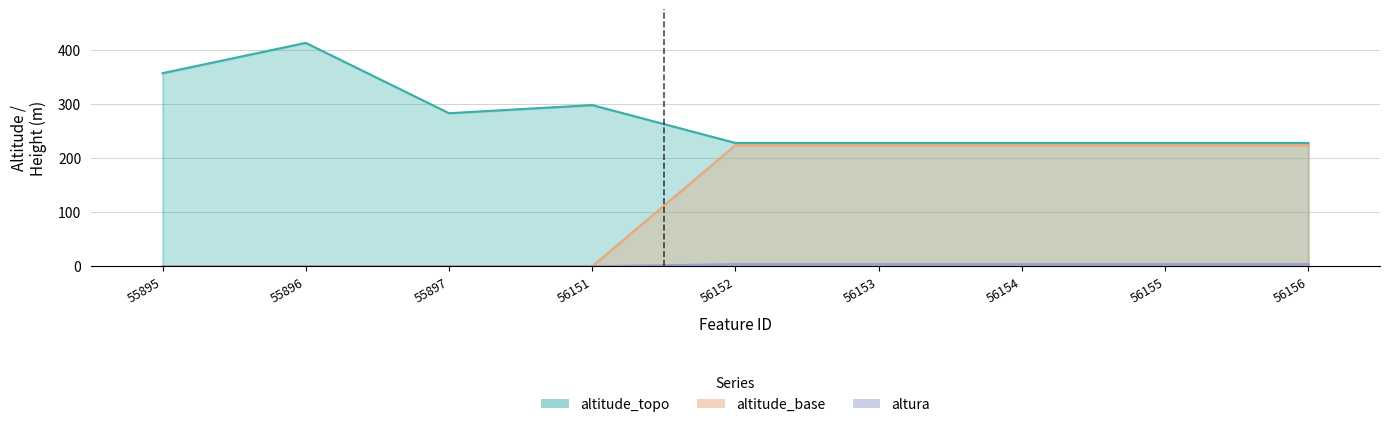

How many interior local valleys does the altitude_topo series have?

1